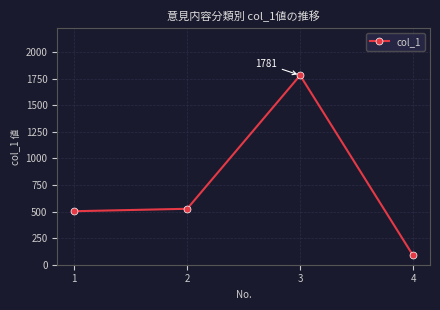

At which label is the value closest to 934?

2